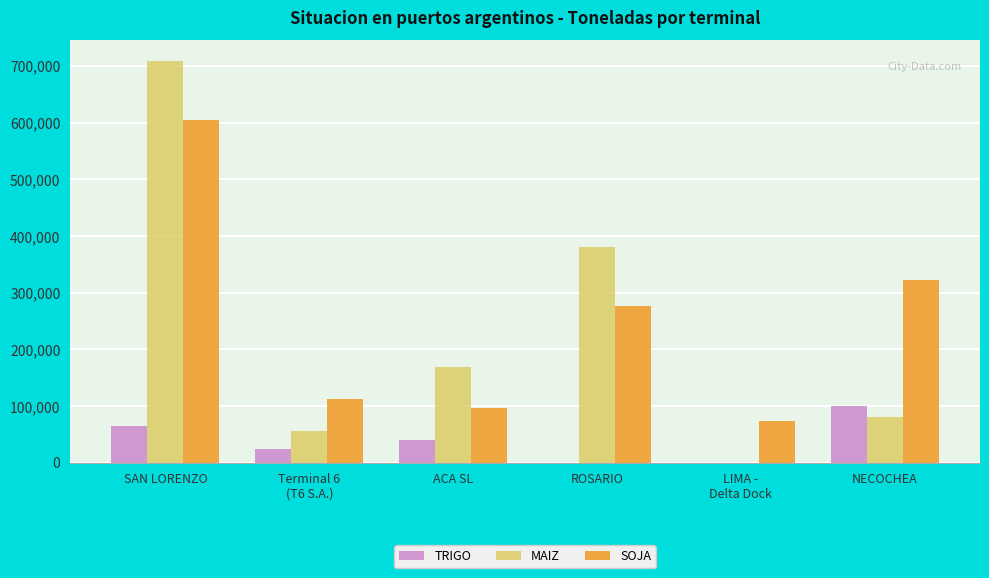

Does the chart contain stacked bars?

No